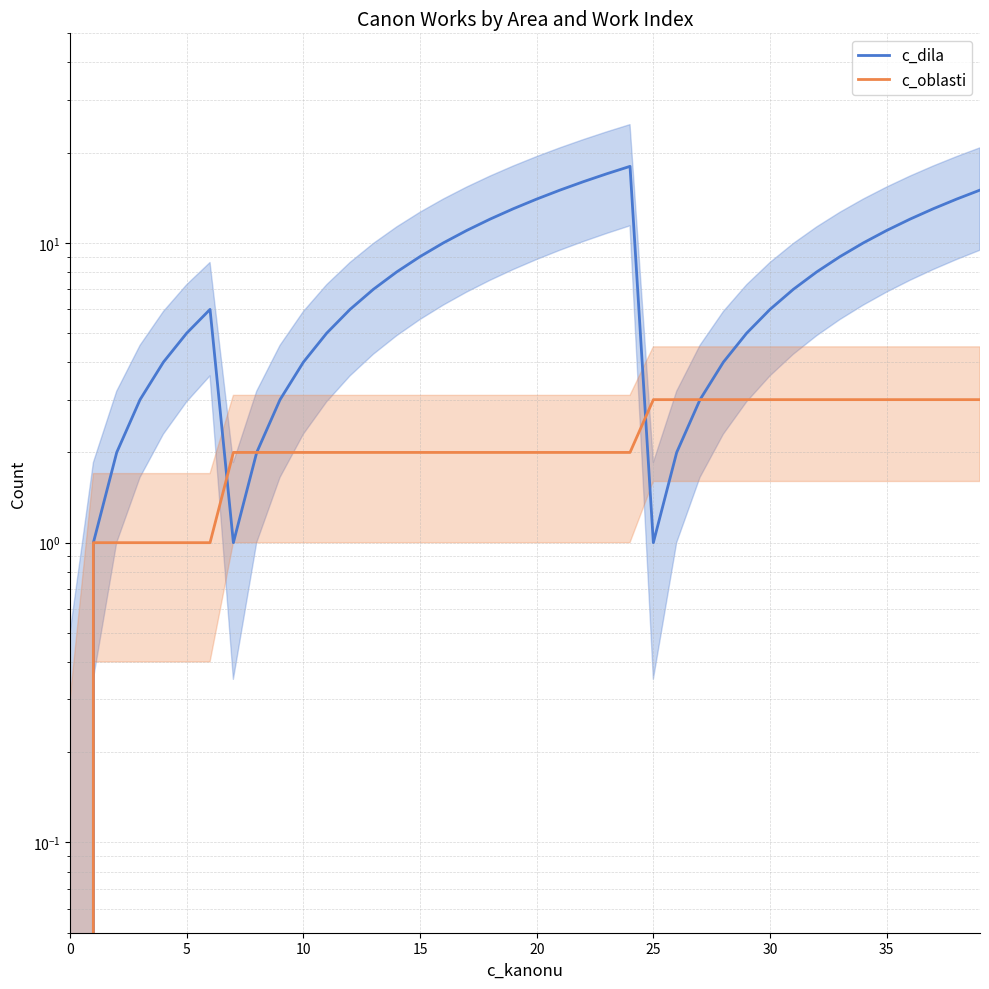

At 36, list the series in order from smallest to largest.

c_oblasti, c_dila